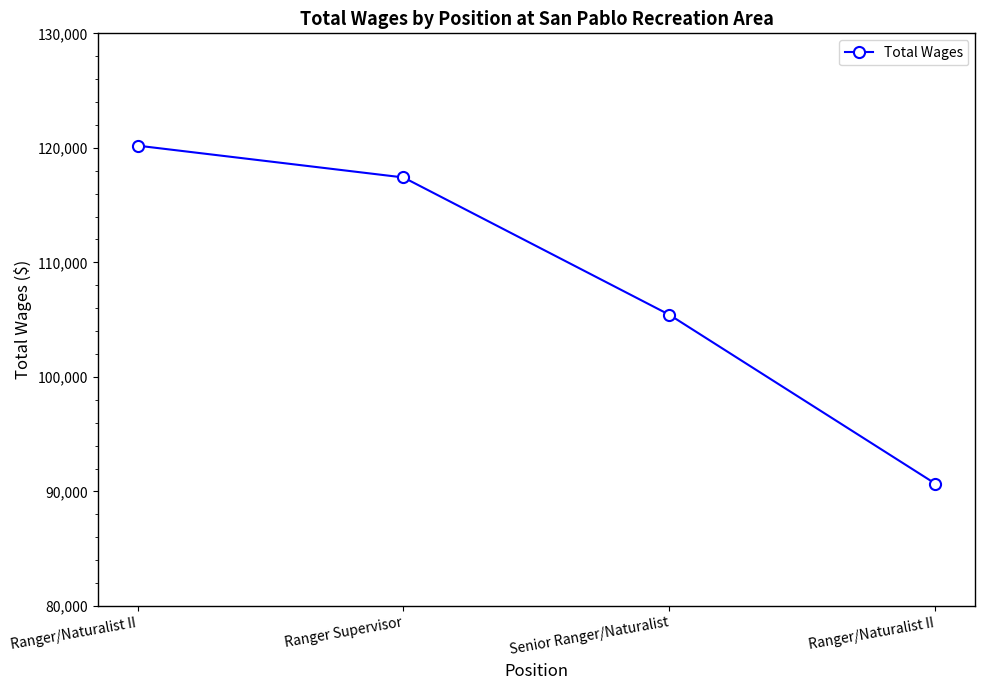

Reading right to left, what are all the values shown in this chart?

90672	105421	117416	120194